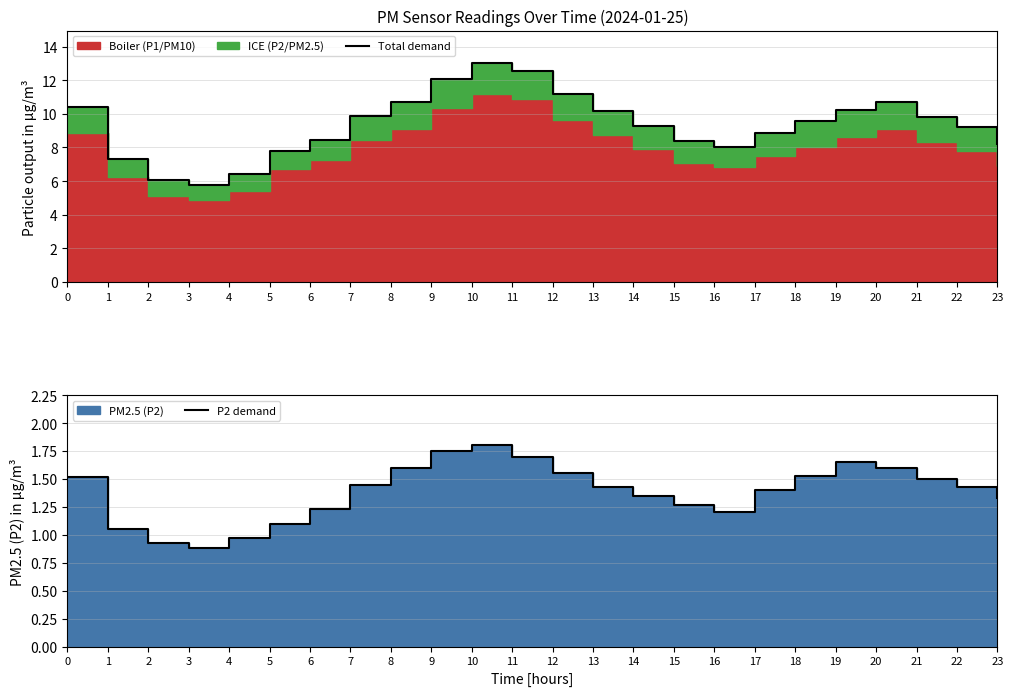

What is the smallest value displayed?

0.9